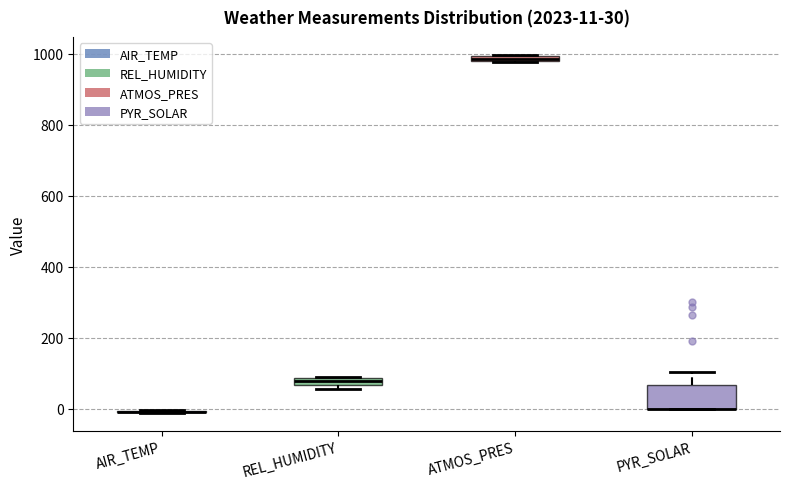

Which box is the tallest, from its lower edge to its upper edge?

PYR_SOLAR